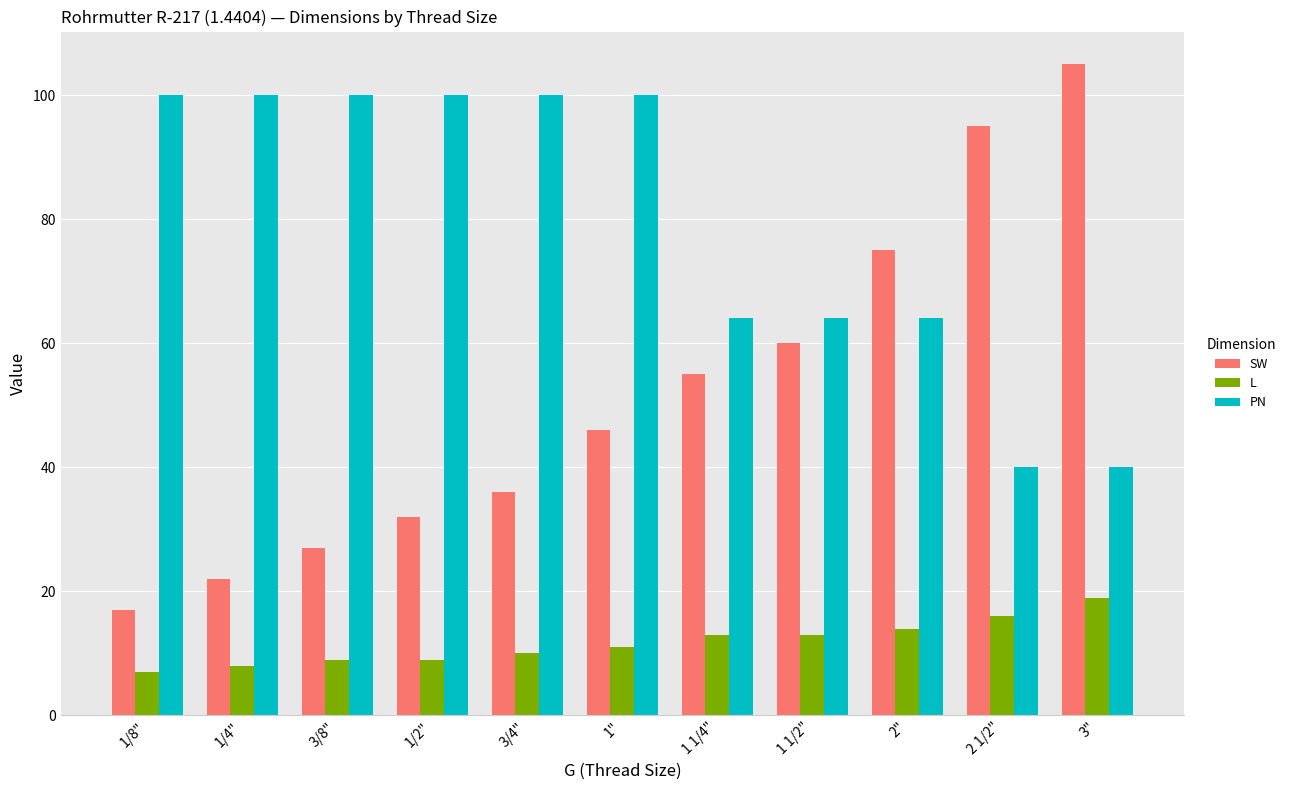

How many series are shown in this chart?

3